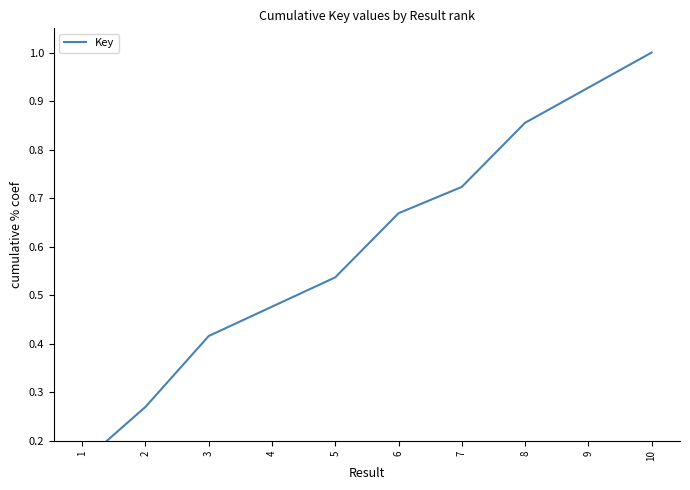

Reading left to right, what are all the values shown in this chart?

1=0.2	2=0.3	3=0.4	4=0.5	5=0.5	6=0.7	7=0.7	8=0.9	9=0.9	10=1.0